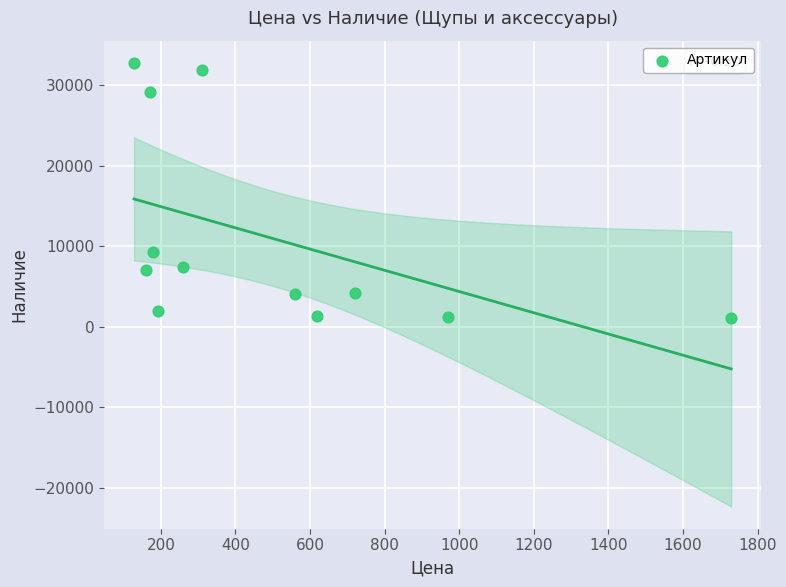

What Y value in the scatter plot is closest to 16965?

9313